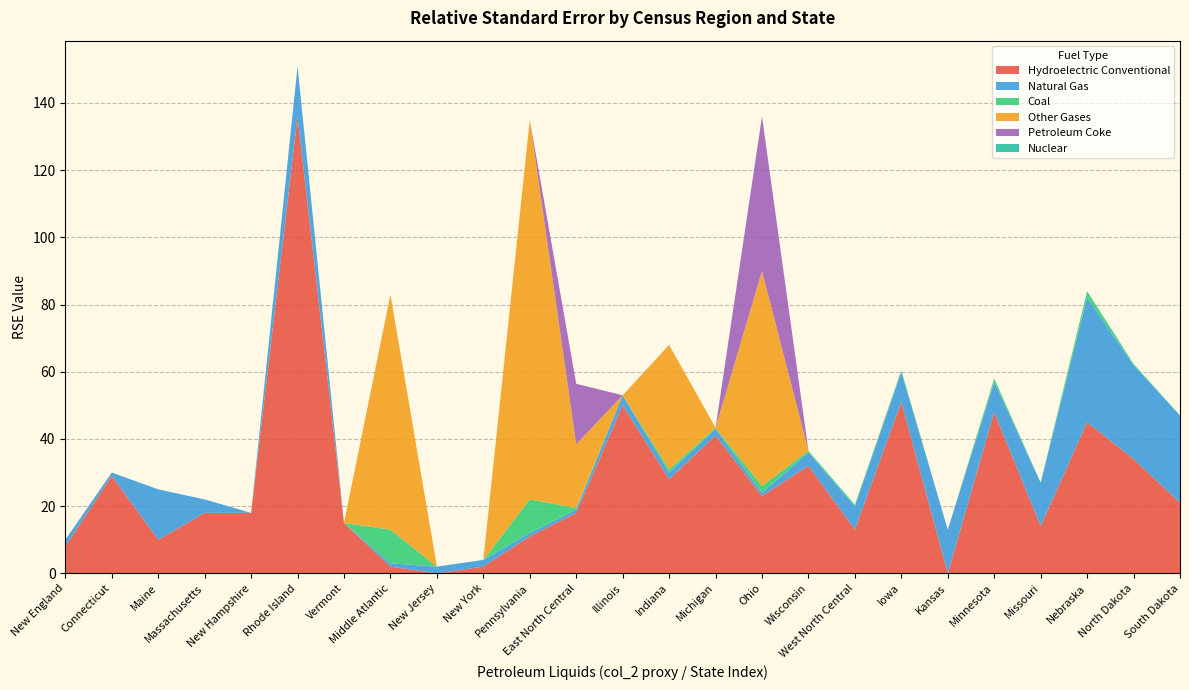

Reading left to right, transcribe all the data shown in this chart.

Hydroelectric Conventional: New England=8.0	Connecticut=29.0	Maine=10.0	Massachusetts=18.0	New Hampshire=18.0	Rhode Island=136.0	Vermont=15.0	Middle Atlantic=2.0	New Jersey=0.0	New York=2.0	Pennsylvania=11.0	East North Central=18.0	Illinois=50.0	Indiana=28.0	Michigan=41.0	Ohio=23.0	Wisconsin=32.0	West North Central=13.0	Iowa=51.0	Kansas=0.0	Minnesota=48.0	Missouri=14.0	Nebraska=45.0	North Dakota=34.0	South Dakota=21.0
Natural Gas: New England=2.0	Connecticut=1.0	Maine=15.0	Massachusetts=4.0	New Hampshire=0.0	Rhode Island=15.0	Vermont=0.0	Middle Atlantic=1.0	New Jersey=2.0	New York=2.0	Pennsylvania=1.0	East North Central=1.0	Illinois=3.0	Indiana=2.0	Michigan=2.0	Ohio=1.0	Wisconsin=4.0	West North Central=7.0	Iowa=9.0	Kansas=13.0	Minnesota=9.0	Missouri=13.0	Nebraska=37.0	North Dakota=28.0	South Dakota=26.0
Coal: New England=0.0	Connecticut=0.0	Maine=0.0	Massachusetts=0.0	New Hampshire=0.0	Rhode Island=0.0	Vermont=0.0	Middle Atlantic=10.0	New Jersey=0.0	New York=0.0	Pennsylvania=10.0	East North Central=0.4	Illinois=0.0	Indiana=1.0	Michigan=0.3	Ohio=2.0	Wisconsin=0.5	West North Central=0.4	Iowa=0.4	Kansas=0.0	Minnesota=1.0	Missouri=0.0	Nebraska=2.0	North Dakota=0.4	South Dakota=0.0
Other Gases: New England=0.0	Connecticut=0.0	Maine=0.0	Massachusetts=0.0	New Hampshire=0.0	Rhode Island=0.0	Vermont=0.0	Middle Atlantic=70.0	New Jersey=0.0	New York=0.0	Pennsylvania=113.0	East North Central=19.0	Illinois=0.0	Indiana=37.0	Michigan=0.0	Ohio=64.0	Wisconsin=0.0	West North Central=0.0	Iowa=0.0	Kansas=0.0	Minnesota=0.0	Missouri=0.0	Nebraska=0.0	North Dakota=0.0	South Dakota=0.0
Petroleum Coke: New England=0.0	Connecticut=0.0	Maine=0.0	Massachusetts=0.0	New Hampshire=0.0	Rhode Island=0.0	Vermont=0.0	Middle Atlantic=0.0	New Jersey=0.0	New York=0.0	Pennsylvania=0.0	East North Central=18.0	Illinois=0.0	Indiana=0.0	Michigan=0.0	Ohio=46.0	Wisconsin=0.0	West North Central=0.0	Iowa=0.0	Kansas=0.0	Minnesota=0.0	Missouri=0.0	Nebraska=0.0	North Dakota=0.0	South Dakota=0.0
Nuclear: New England=0.0	Connecticut=0.0	Maine=0.0	Massachusetts=0.0	New Hampshire=0.0	Rhode Island=0.0	Vermont=0.0	Middle Atlantic=0.0	New Jersey=0.0	New York=0.0	Pennsylvania=0.0	East North Central=0.0	Illinois=0.0	Indiana=0.0	Michigan=0.0	Ohio=0.0	Wisconsin=0.0	West North Central=0.0	Iowa=0.0	Kansas=0.0	Minnesota=0.0	Missouri=0.0	Nebraska=0.0	North Dakota=0.0	South Dakota=0.0